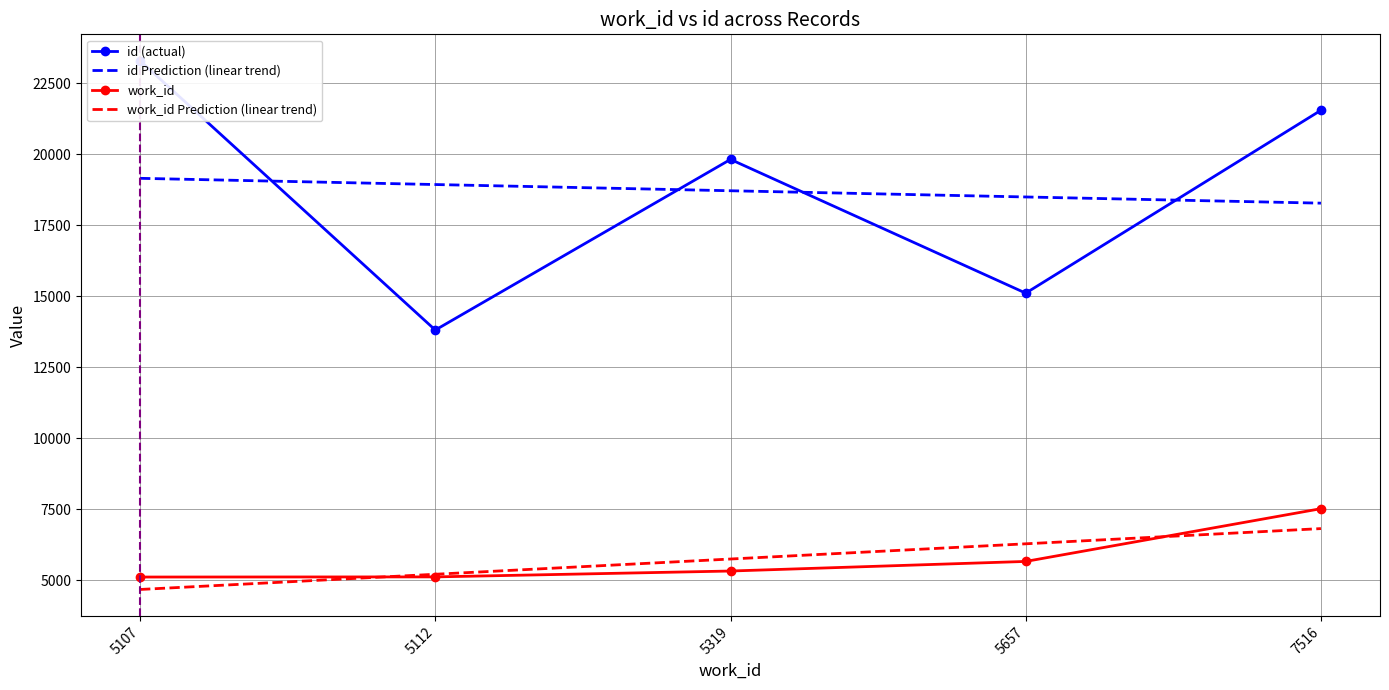

Which category has the highest value in the work_id Prediction (linear trend) series?

7516